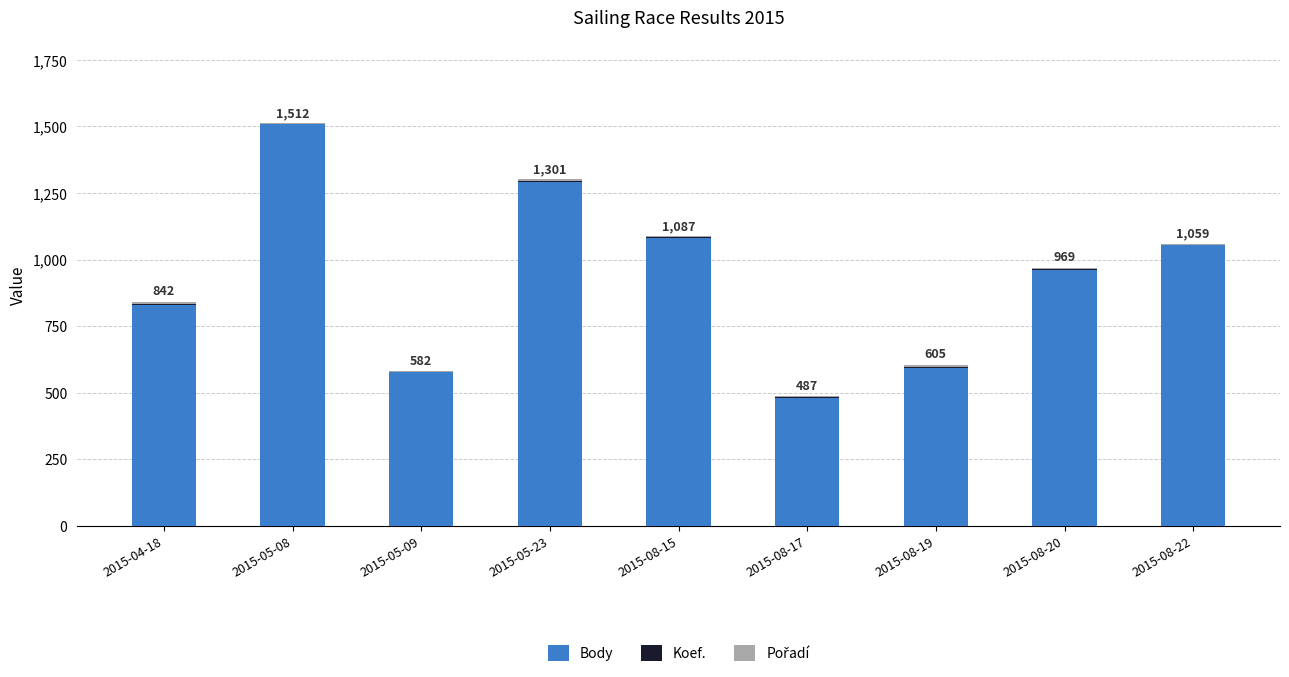

What is the sum of all Body values?

8380